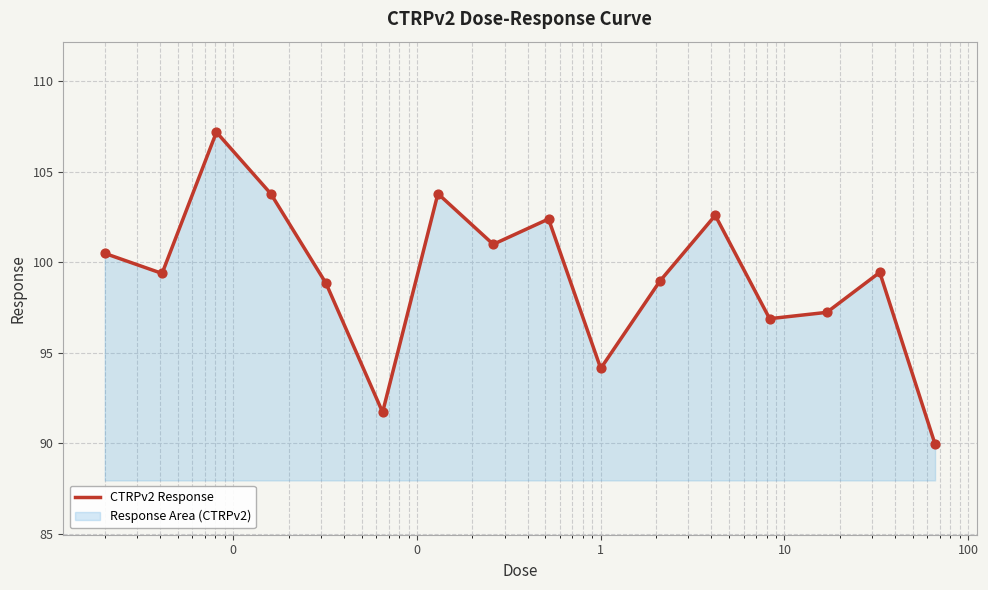

What is the maximum value shown in the chart?

107.2